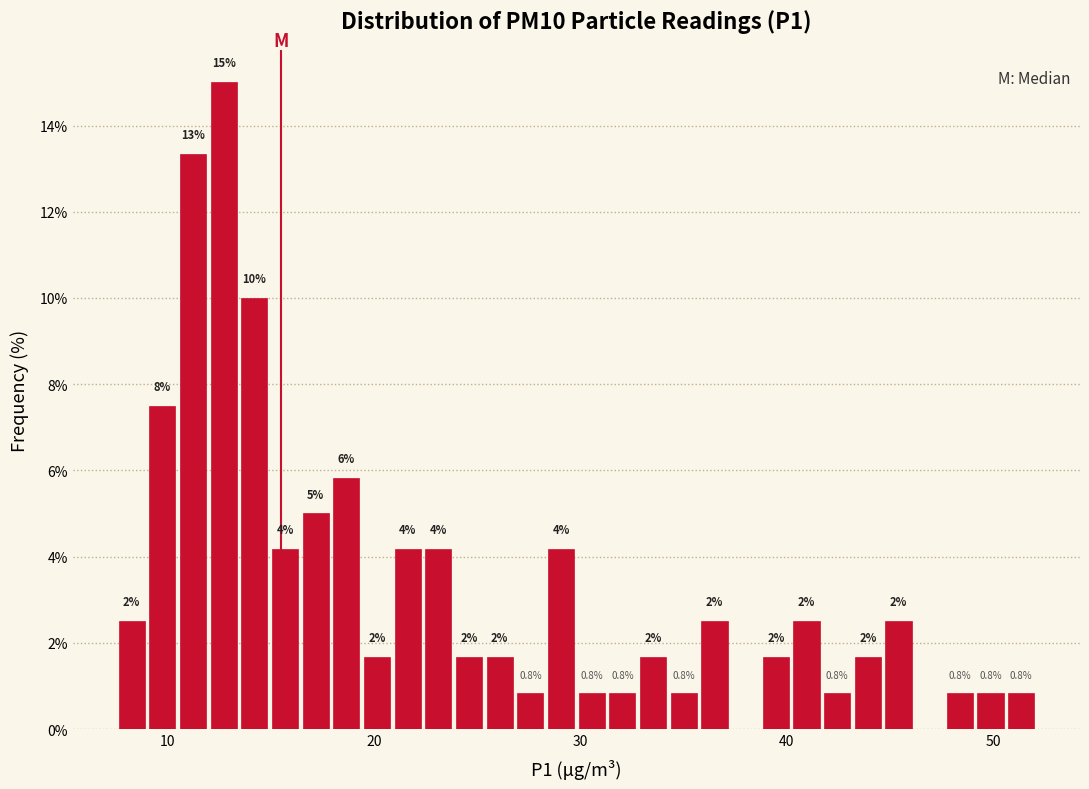

Around what value on the x-axis is the tallest bar? Give the approximate position of its centre, as read against the axis.

13